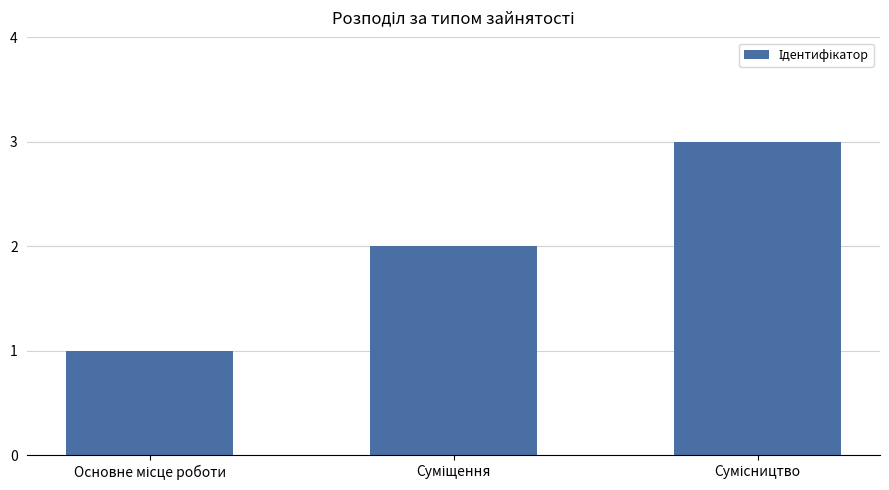

Reading left to right, list all the values displayed in this chart.

1	2	3